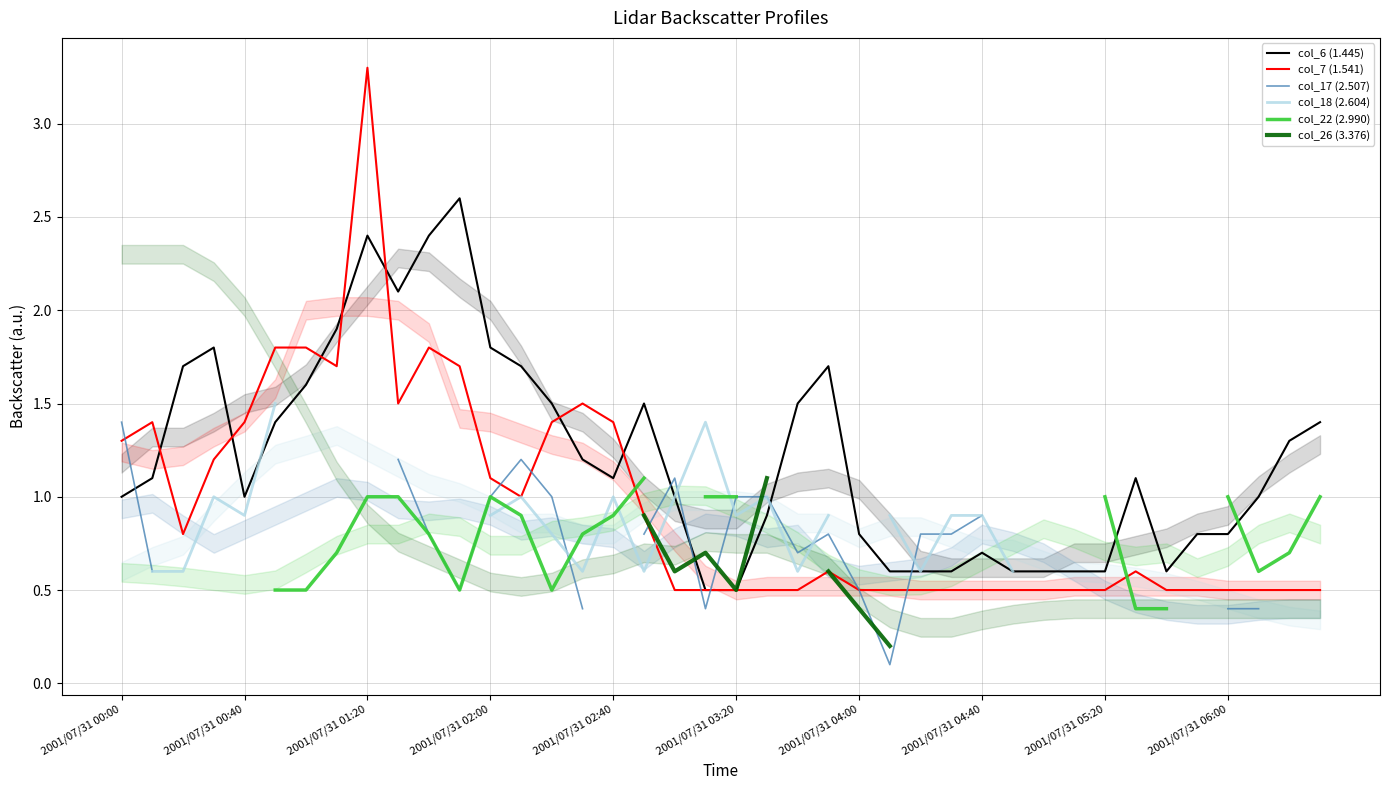

What are all the series names shown in the legend?

col_6 (1.445), col_7 (1.541), col_17 (2.507), col_18 (2.604), col_22 (2.990), col_26 (3.376)